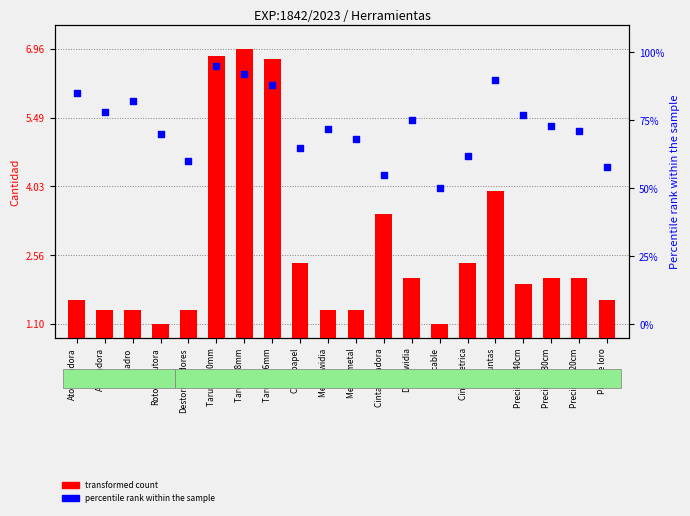

Which series has the largest total across all categories?

percentile rank within the sample